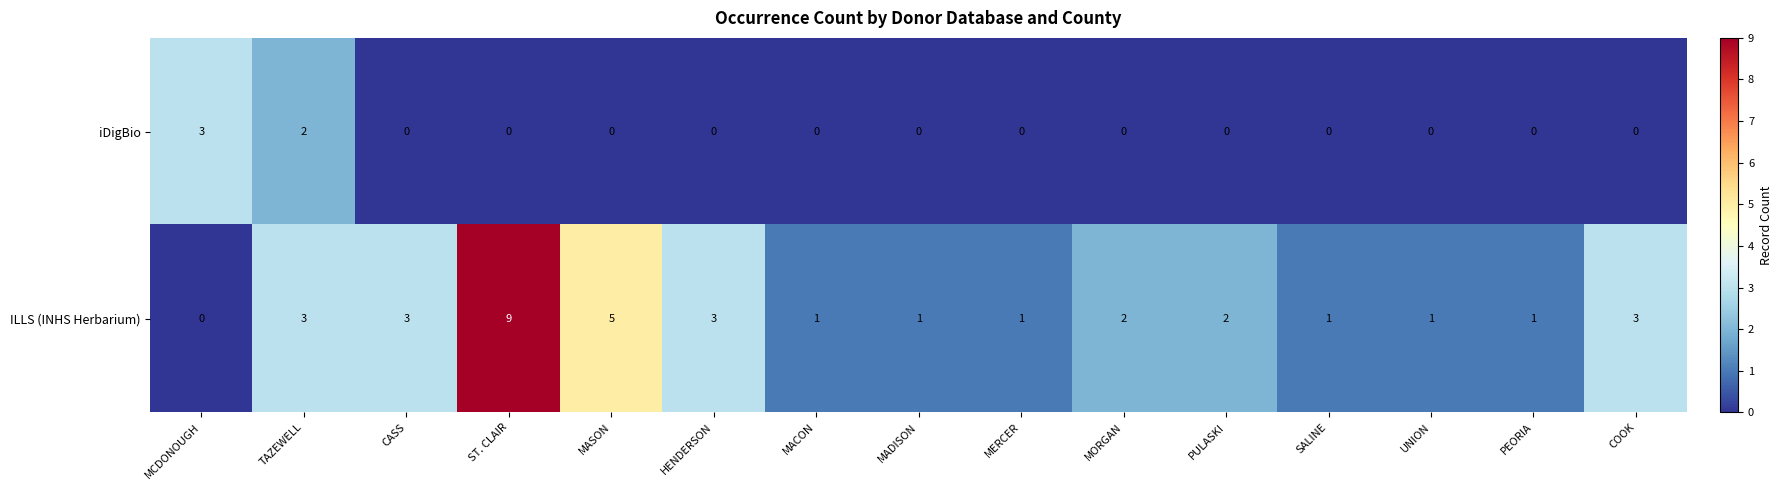

At which category is the sum across all series the highest?

ST. CLAIR